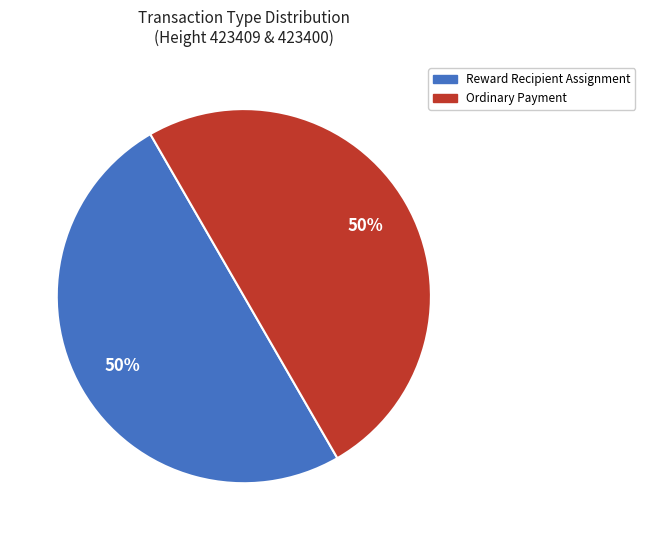

Count the number of slices in the pie.

2